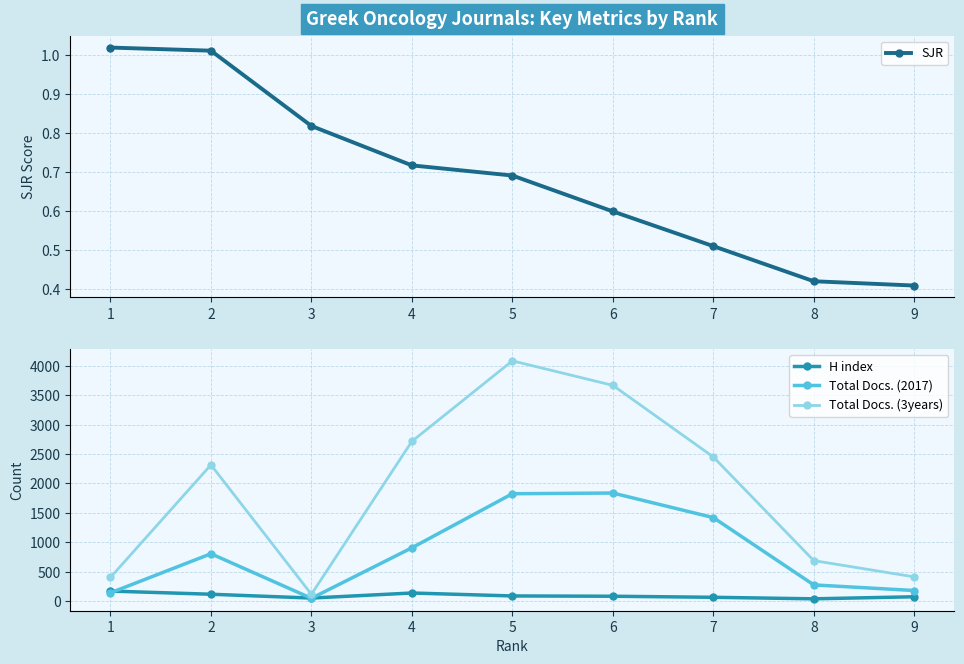

What is the difference between the maximum and second lowest values in the Total Docs. (2017) series?

1698